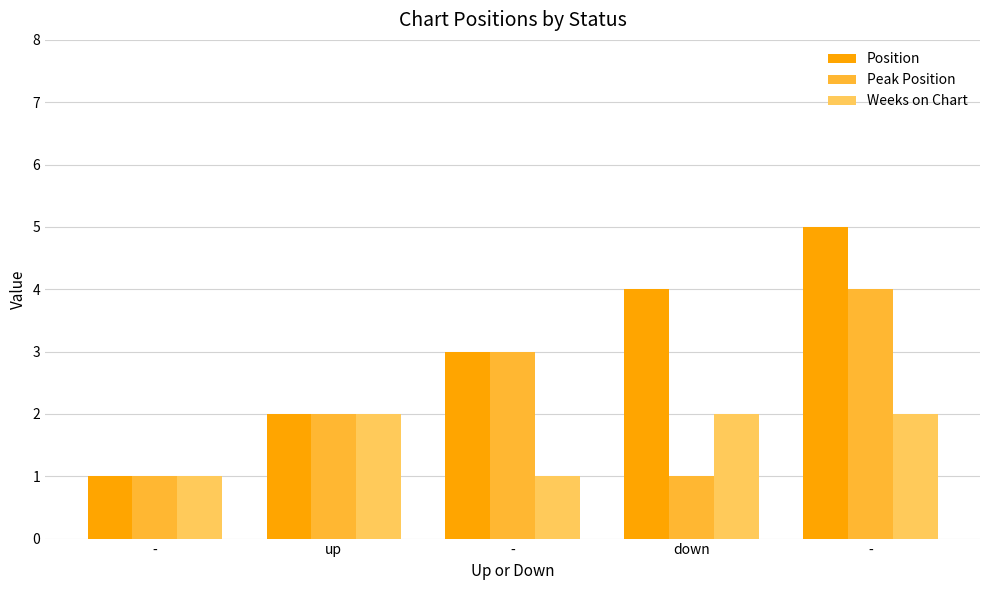

How many values in the Peak Position series are below 2?

2